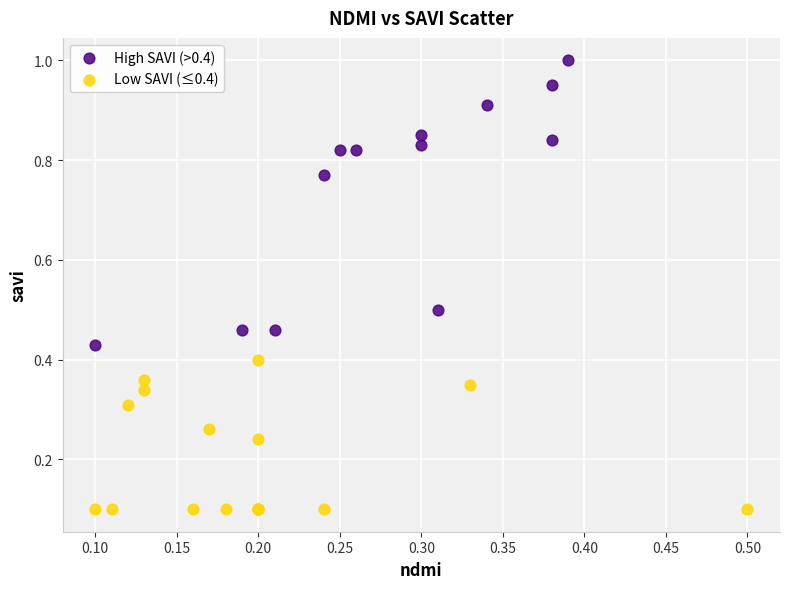

Which series has the widest spread of Y values?

High SAVI (>0.4)